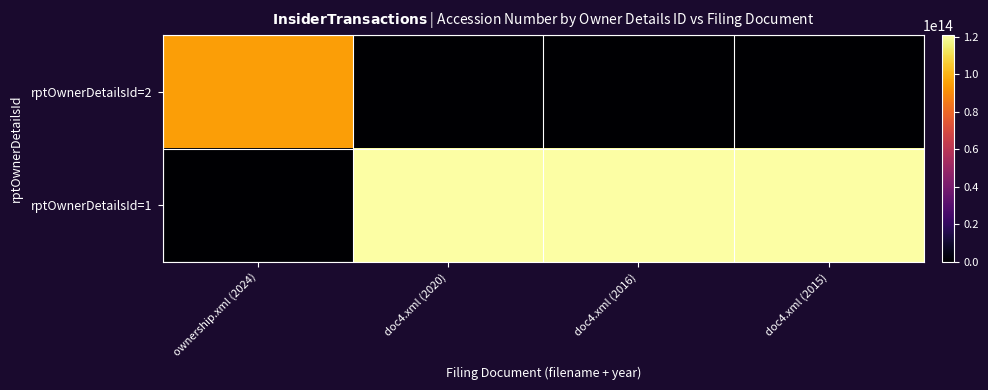

Between ownership.xml (2024) and doc4.xml (2020), which series saw the biggest shift?

rptOwnerDetailsId=1